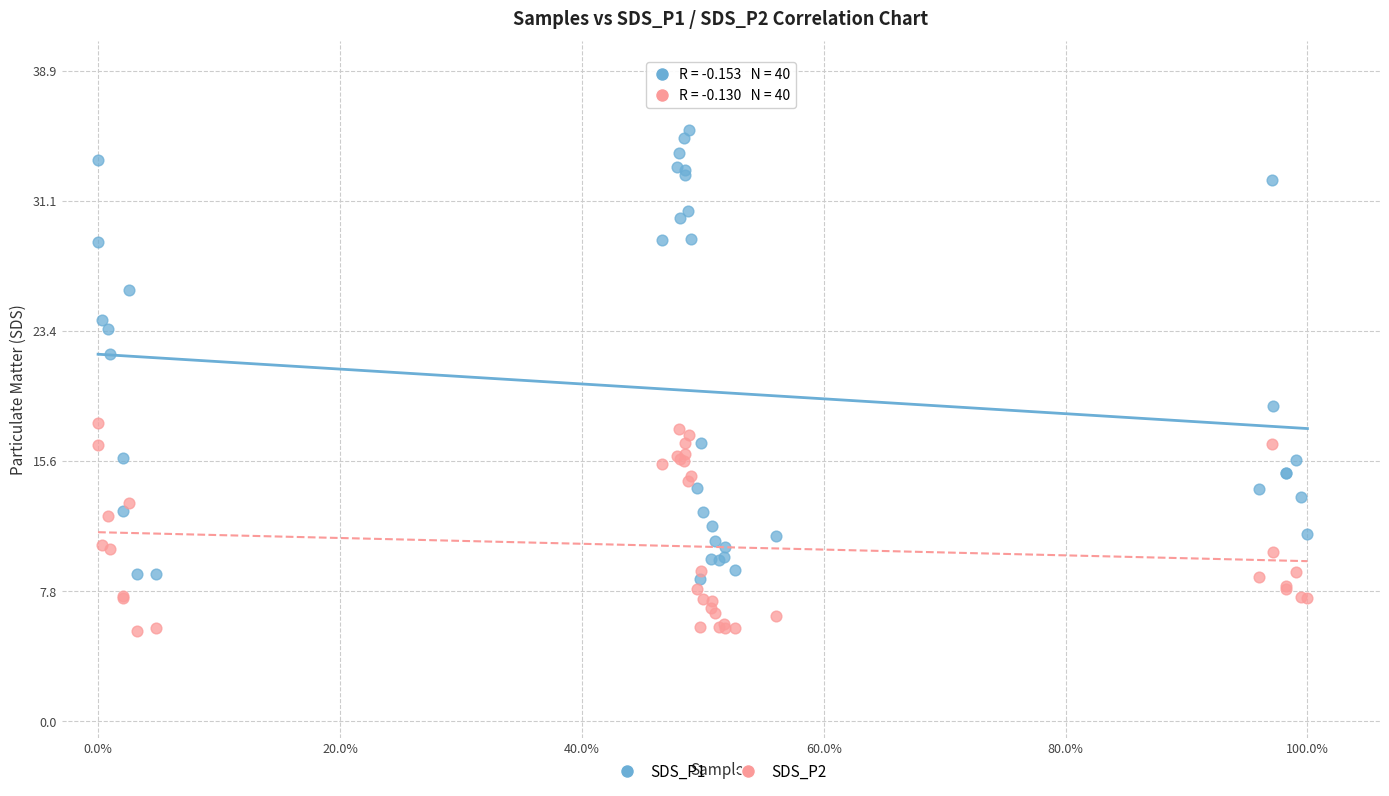

Which series has the widest spread of Y values?

SDS_P1